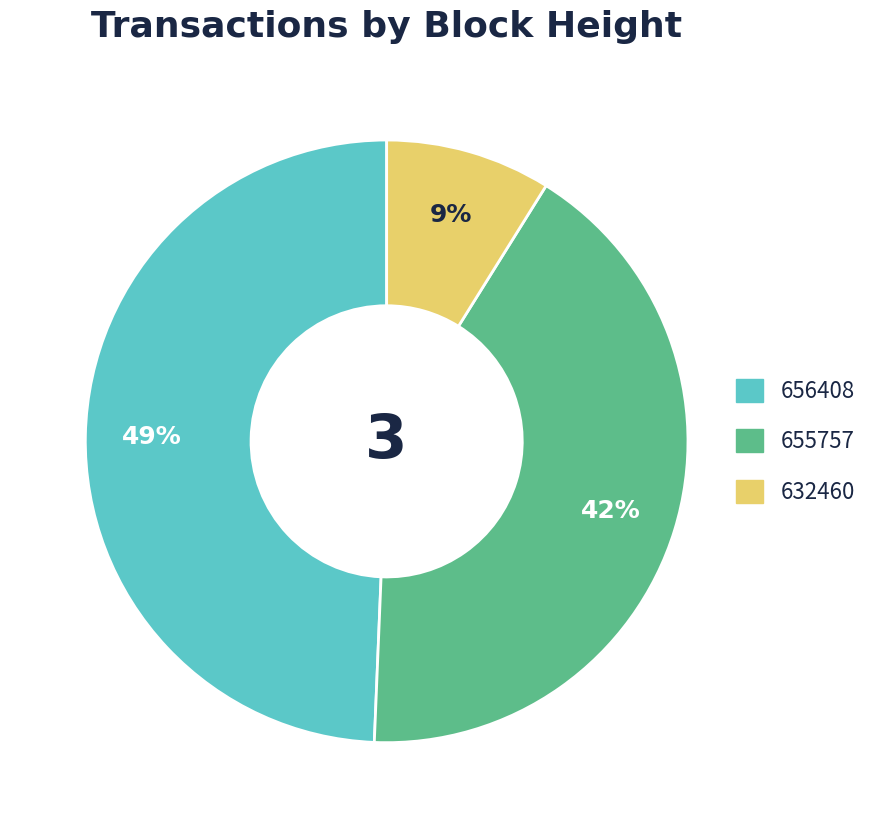

Rank the categories by value from lowest to highest.

632460, 655757, 656408